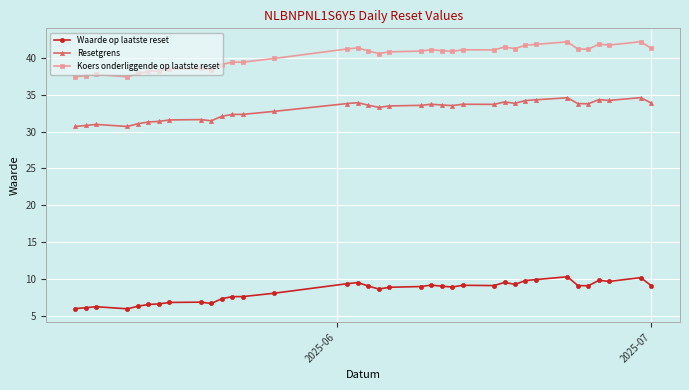

What is the minimum value for Waarde op laatste reset?

5.9